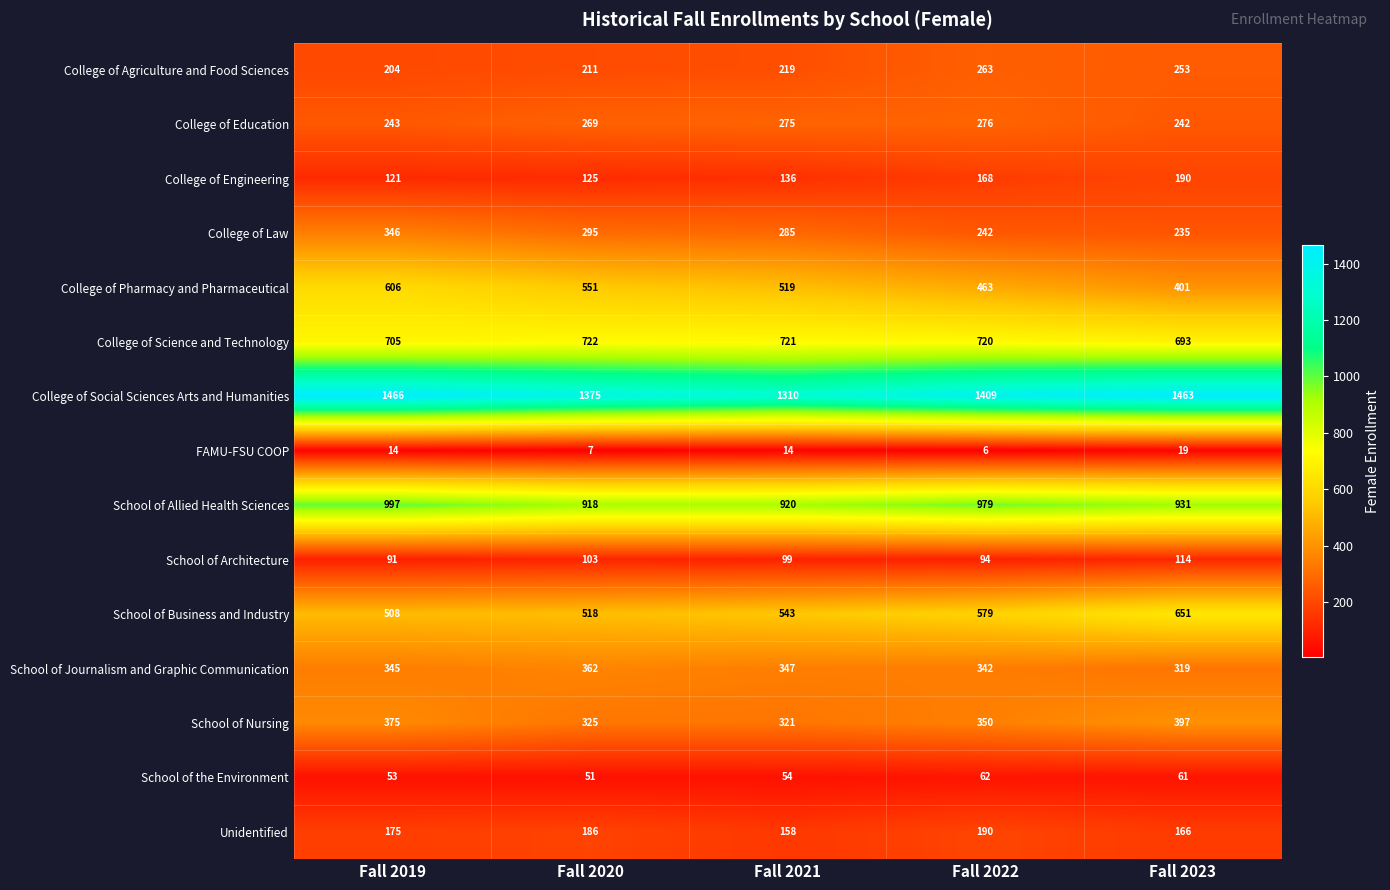

List the labels in order of Unidentified value, smallest first.

Fall 2021, Fall 2023, Fall 2019, Fall 2020, Fall 2022